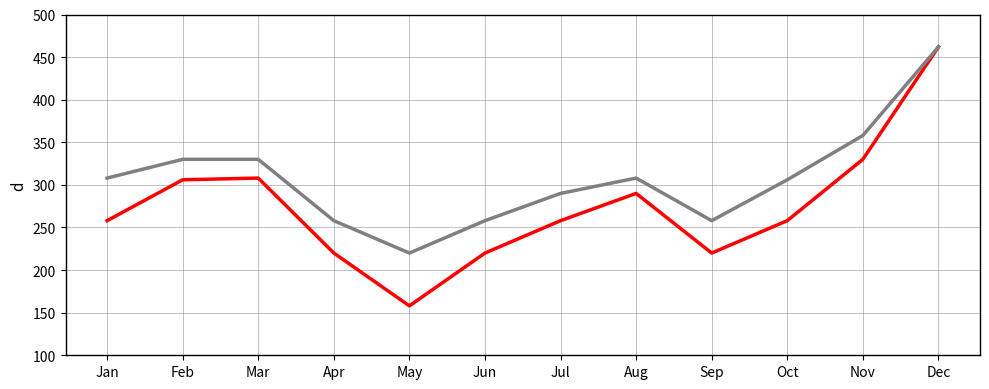

Which label corresponds to the largest value in the chart?

Dec